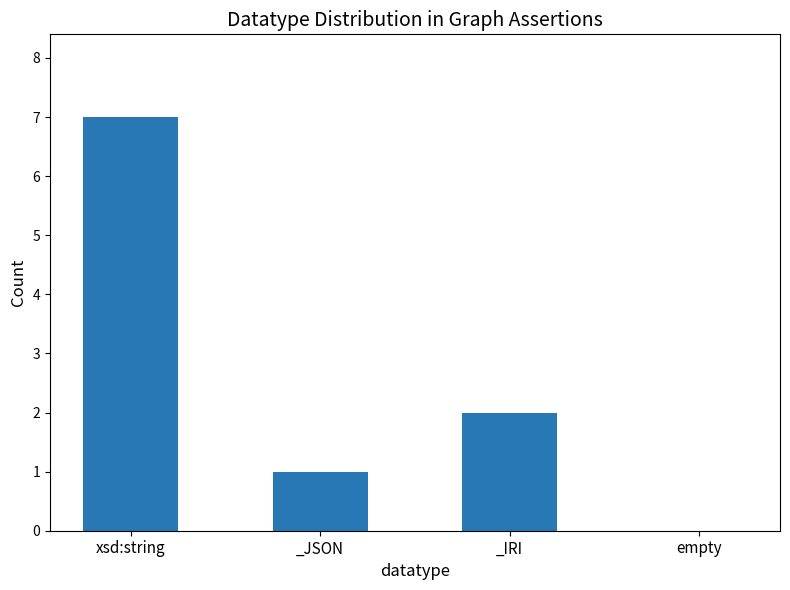

Is it true that the value at _JSON is 0?

False